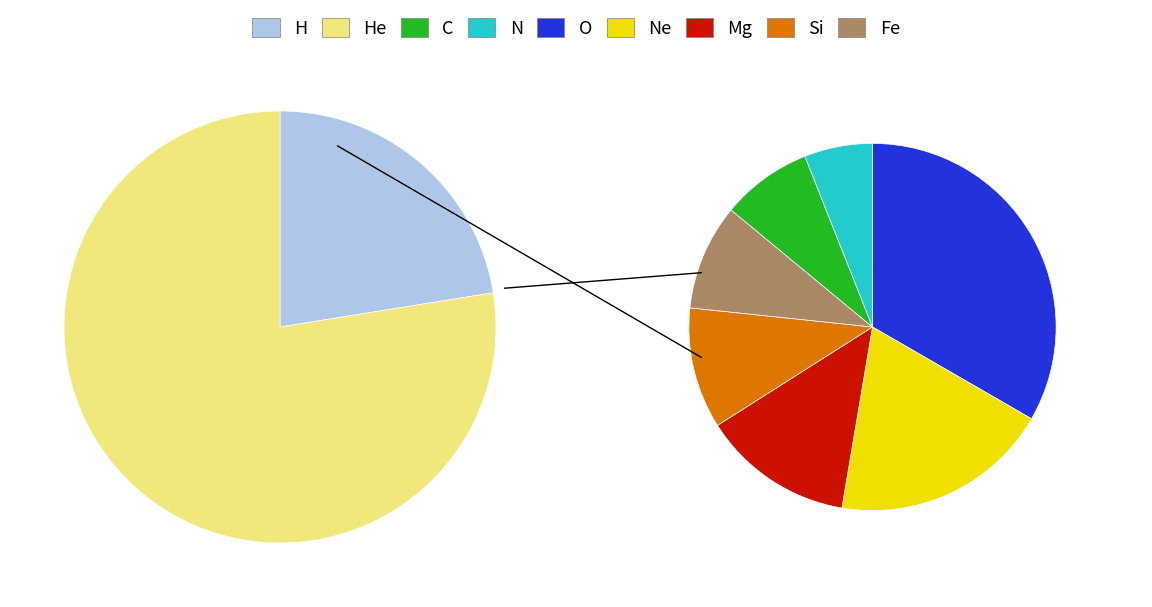

Is 7 the majority of the pie?

No